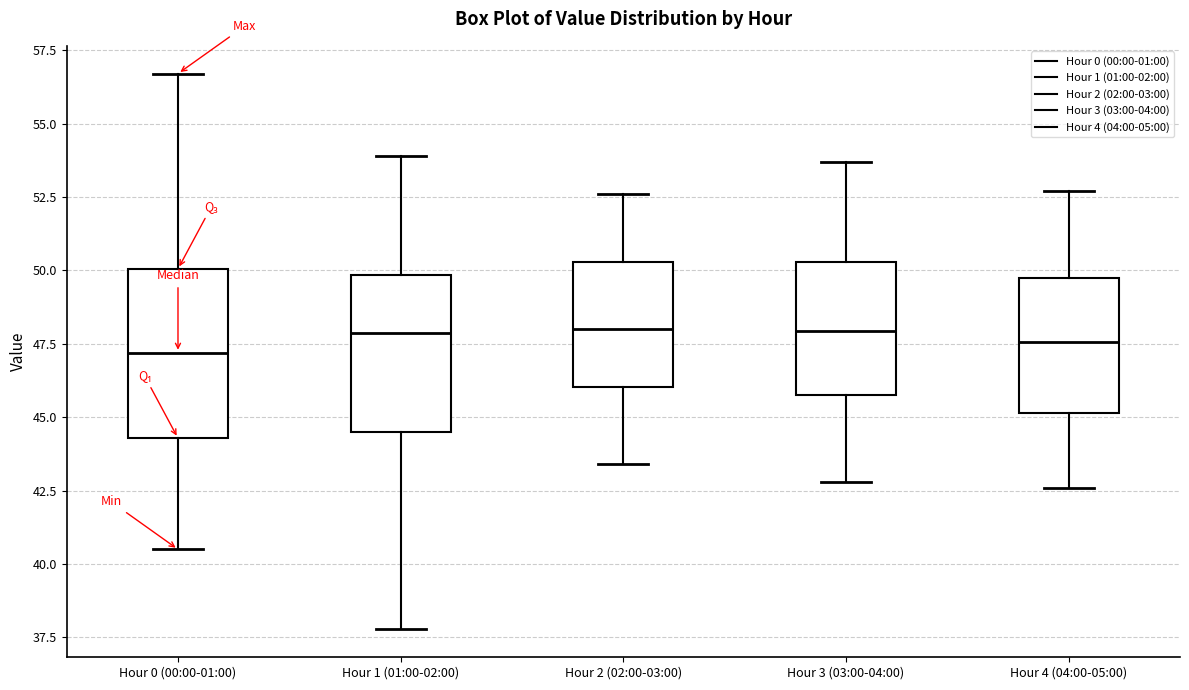

Where is the upper edge of the box for Hour 4 (04:00-05:00) on the y-axis? The values are not printed on the chart, so give them approximately, as read against the axis.

49.5